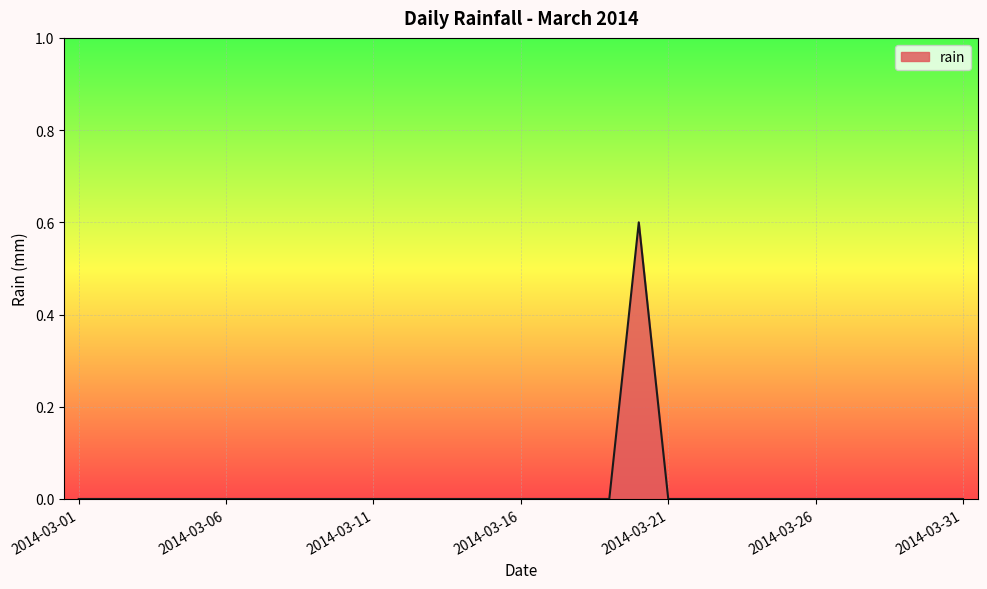

Reading left to right, what are all the values shown in this chart?

0.0	0.0	0.0	0.0	0.0	0.0	0.0	0.0	0.0	0.0	0.0	0.0	0.0	0.0	0.0	0.0	0.0	0.0	0.0	0.6	0.0	0.0	0.0	0.0	0.0	0.0	0.0	0.0	0.0	0.0	0.0